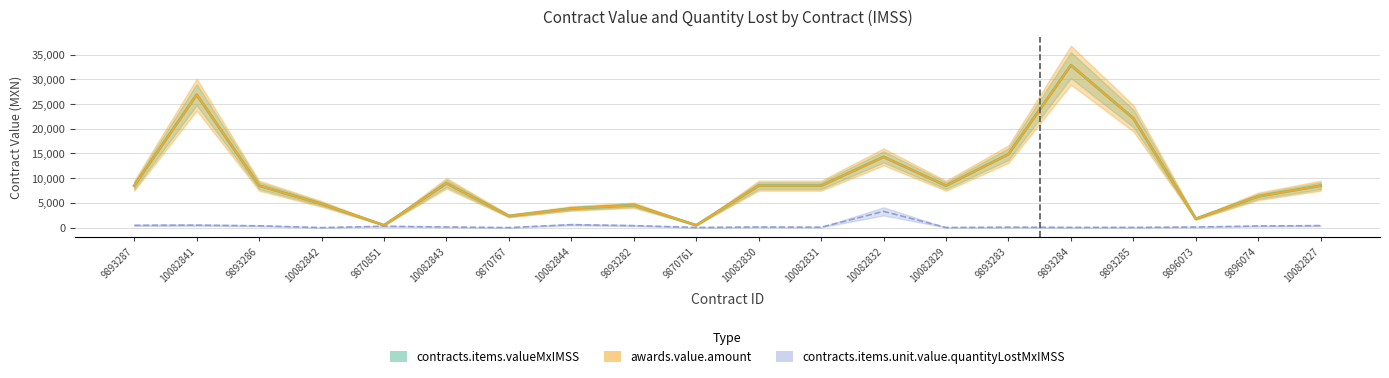

True or false: contracts.items.valueMxIMSS and contracts.items.unit.value.quantityLostMxIMSS intersect in this chart.

False